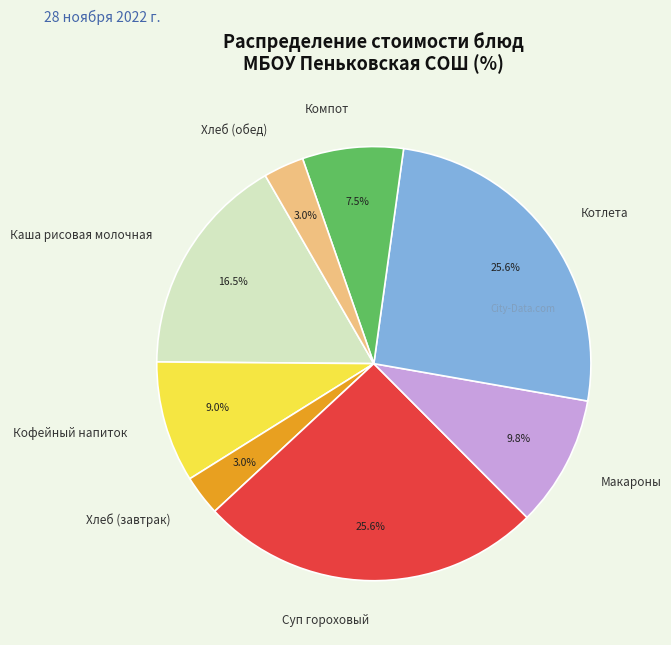

What is the total percentage of Хлеб (завтрак) and Компот?

10.5%